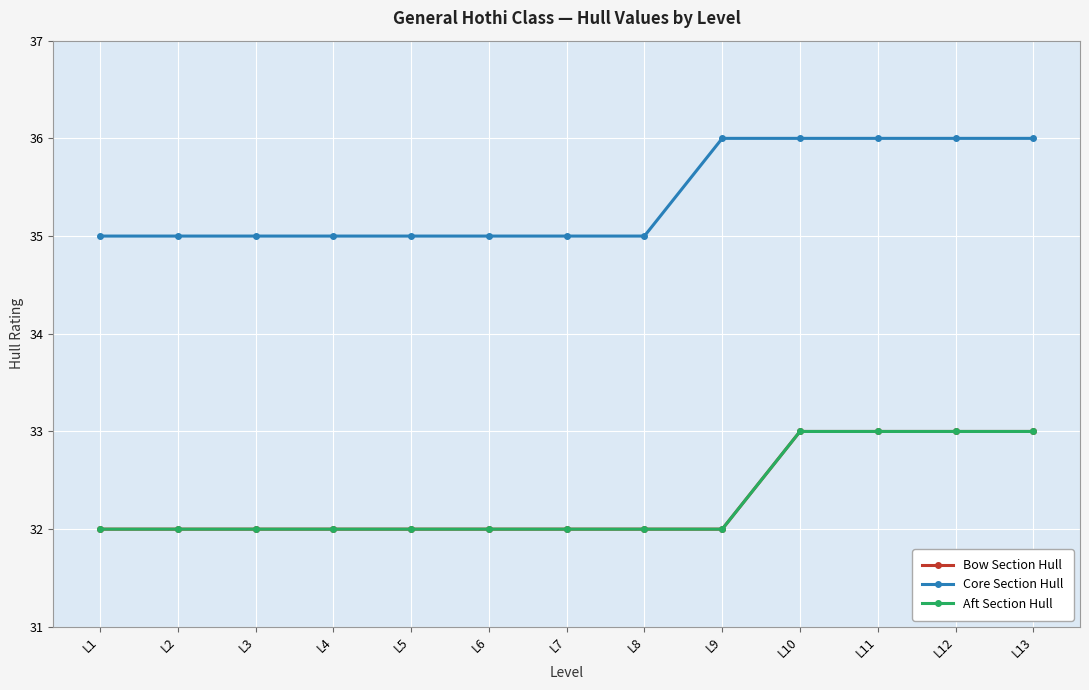

True or false: Bow Section Hull and Core Section Hull cross at least once.

False